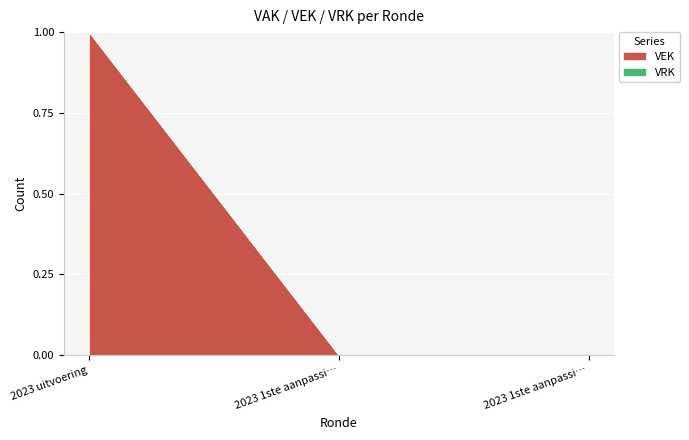

What is the difference between the maximum and second lowest values?

1